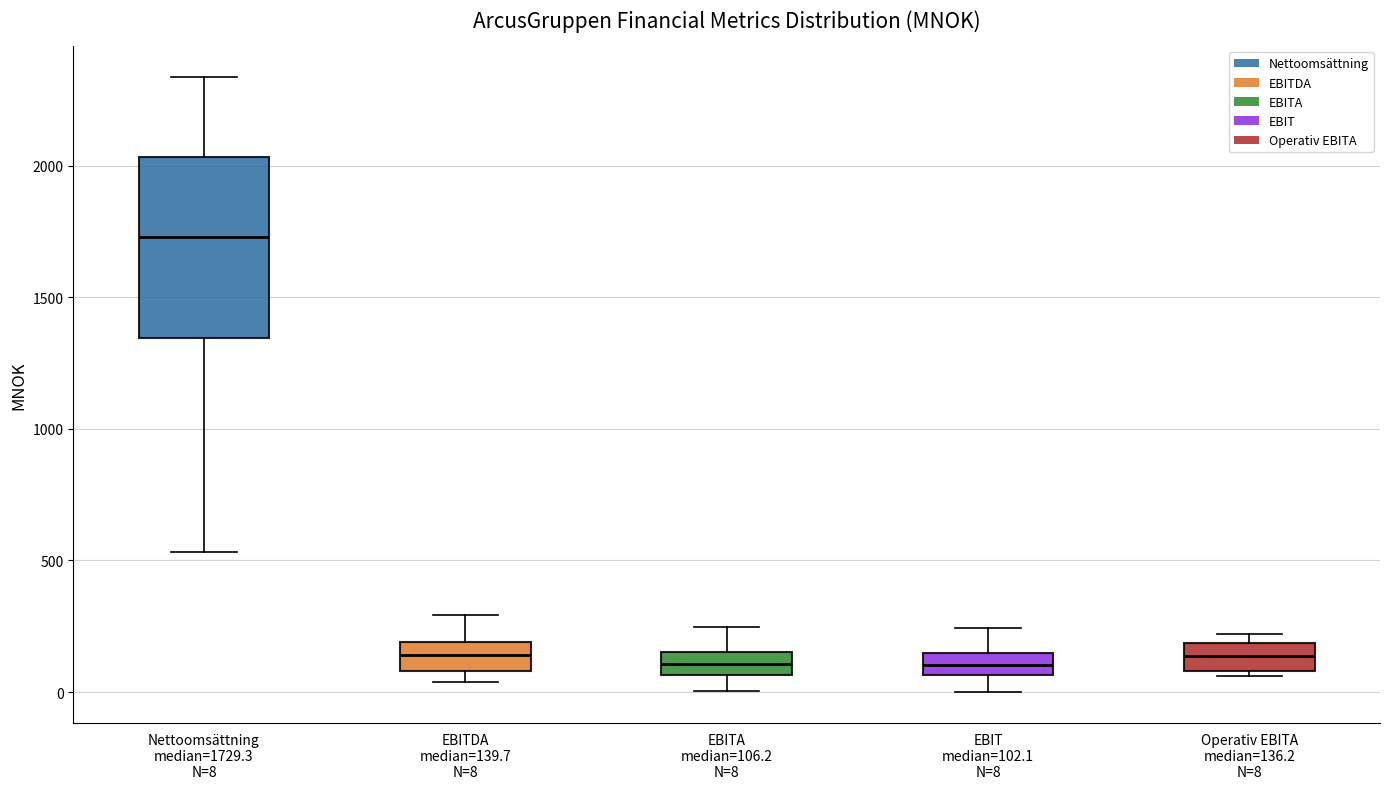

Reading left to right, read every box against the y-axis: the position of its median line, the range the box covers, and the ends of its whiskers. The values are not printed on the chart, so give them approximately, as read against the axis.

Nettoomsättning median=1729.3 N=8: median 1750, box 1350 to 2050, whiskers 550 to 2350
EBITDA median=139.7 N=8: median 150, box 100 to 200, whiskers 50 to 300
EBITA median=106.2 N=8: median 100, box 50 to 150, whiskers 0 to 250
EBIT median=102.1 N=8: median 100, box 50 to 150, whiskers 0 to 250
Operativ EBITA median=136.2 N=8: median 150, box 100 to 200, whiskers 50 to 200 (just above the box's upper edge)